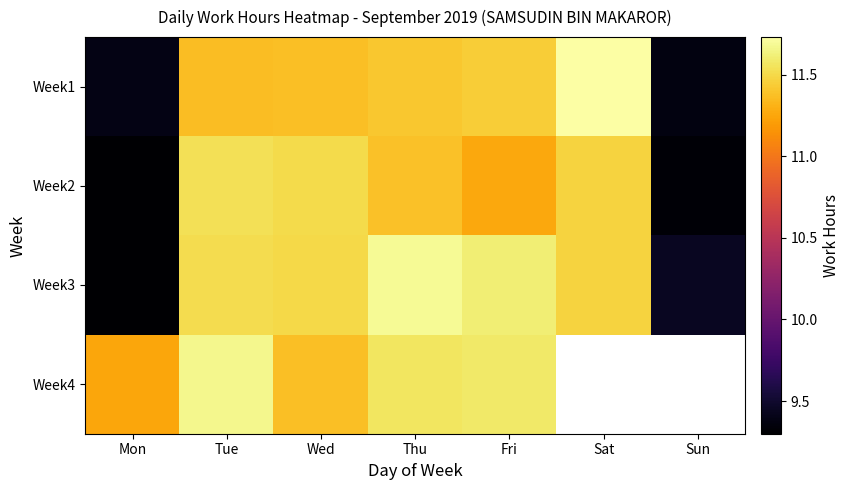

Is it true that Week1 equals 9.4 at Sun?

True